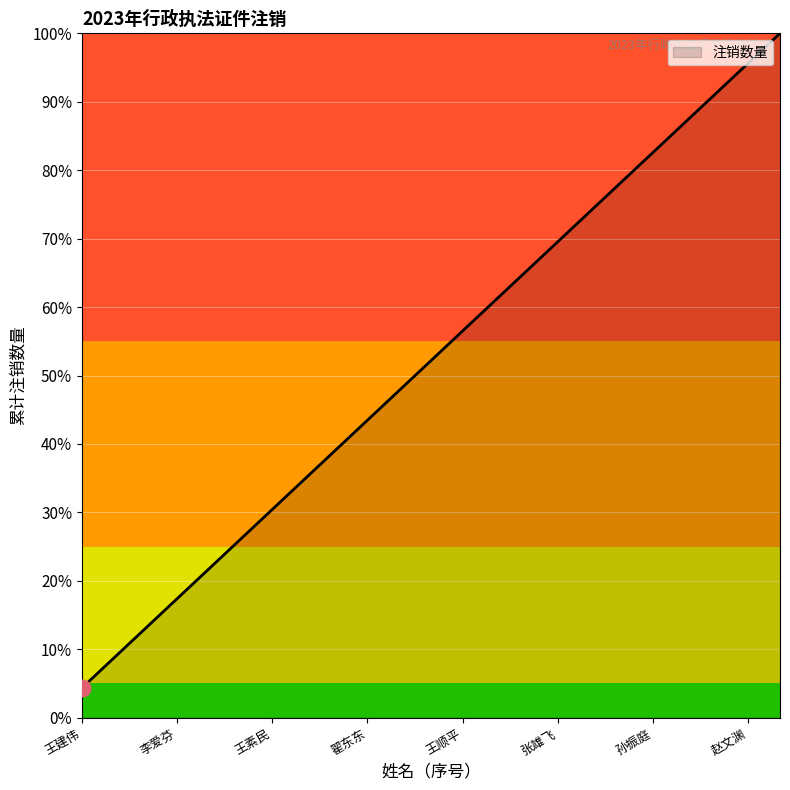

Does the chart display data point markers on the line(s)?

No